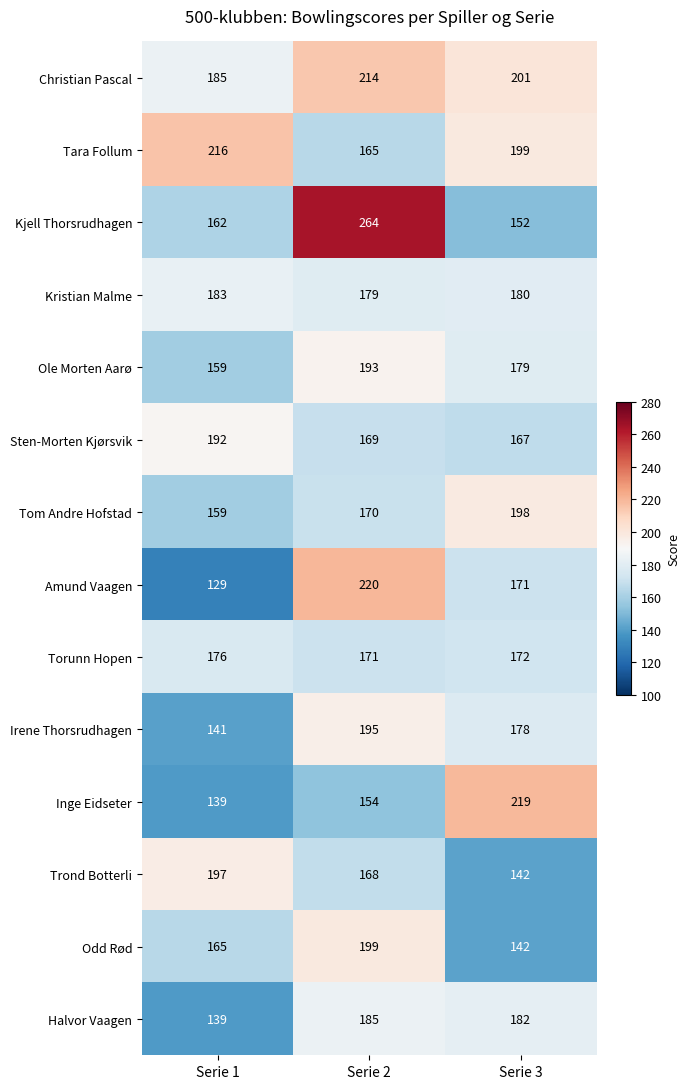

The value of Tara Follum at Serie 3 is 50. True or false?

False